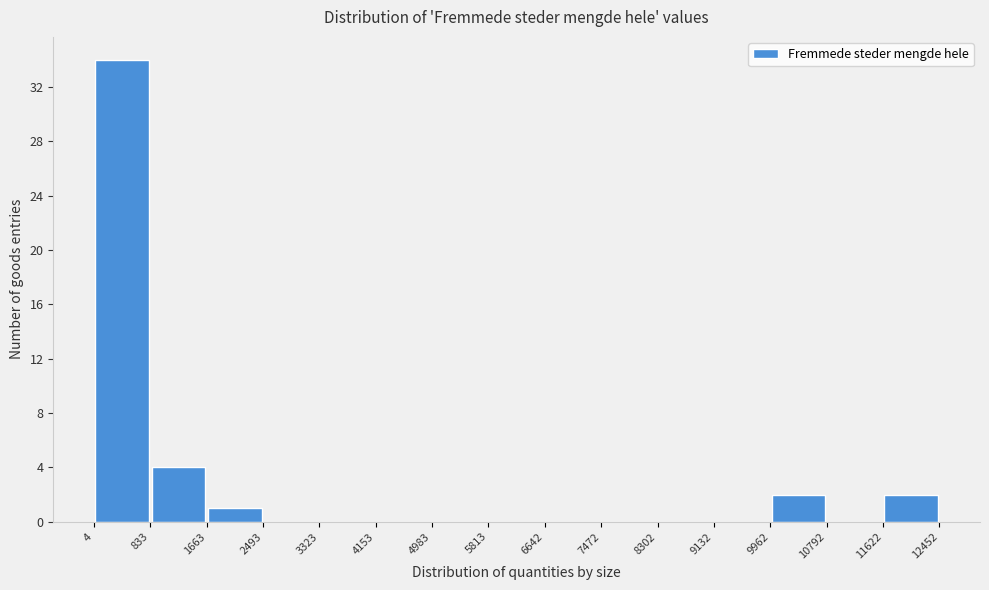

Reading left to right, list every bar in this chart as the range it spans on the x-axis followed by its height. The values are not printed on the chart, so give them approximately, as read against the axis.

4 to 833: 34
833 to 1663: 4
1663 to 2493: 1
2493 to 3323: 0
3323 to 4153: 0
4153 to 4983: 0
4983 to 5813: 0
5813 to 6642: 0
6642 to 7472: 0
7472 to 8302: 0
8302 to 9132: 0
9132 to 9962: 0
9962 to 10792: 2
10792 to 11622: 0
11622 to 12452: 2